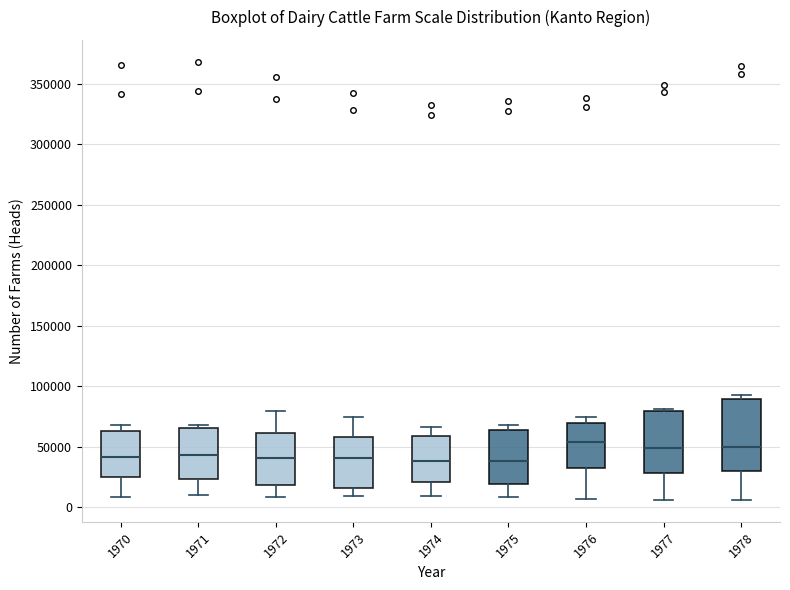

Reading left to right, read every box against the y-axis: the position of its median line, the range the box covers, and the ends of its whiskers. The values are not printed on the chart, so give them approximately, as read against the axis.

1970: median 40000, box 25000 to 65000, whiskers 10000 to 70000
1971: median 45000, box 25000 to 65000, whiskers 10000 to 70000
1972: median 40000, box 20000 to 60000, whiskers 10000 to 80000
1973: median 40000, box 15000 to 60000, whiskers 10000 to 75000
1974: median 40000, box 20000 to 60000, whiskers 10000 to 65000
1975: median 40000, box 20000 to 65000, whiskers 10000 to 70000
1976: median 55000, box 35000 to 70000, whiskers 5000 to 75000
1977: median 50000, box 30000 to 80000, whiskers 5000 to 80000
1978: median 50000, box 30000 to 90000, whiskers 5000 to 95000